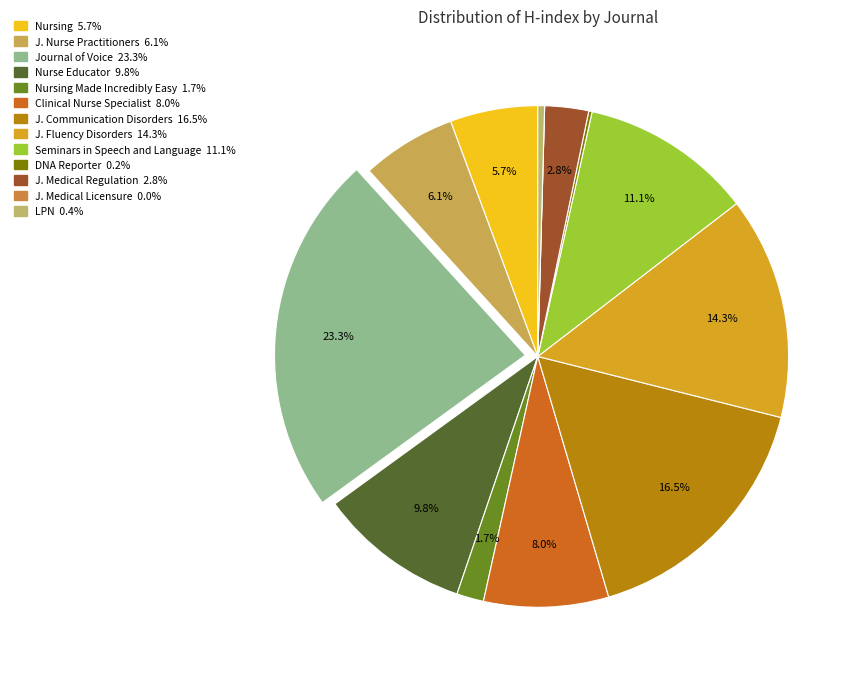

Which slice is the smallest?

Journal of Medical Licensure and Discipline